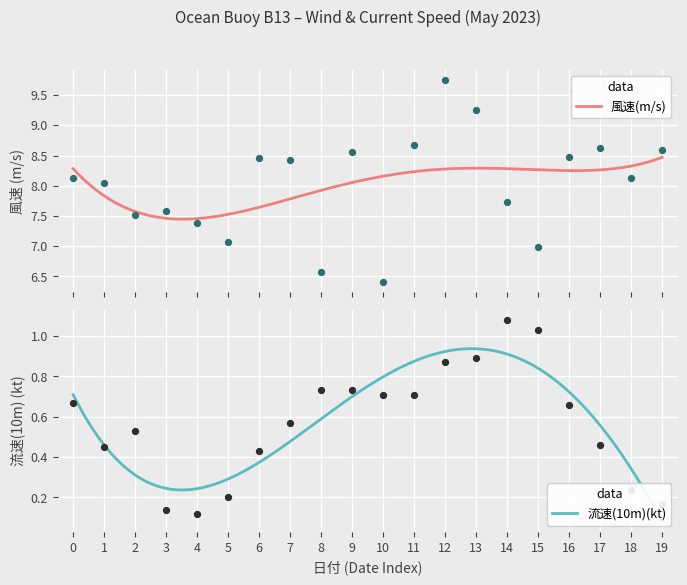

What are all the series names shown in the legend?

風速(m/s), 流速(10m)(kt)